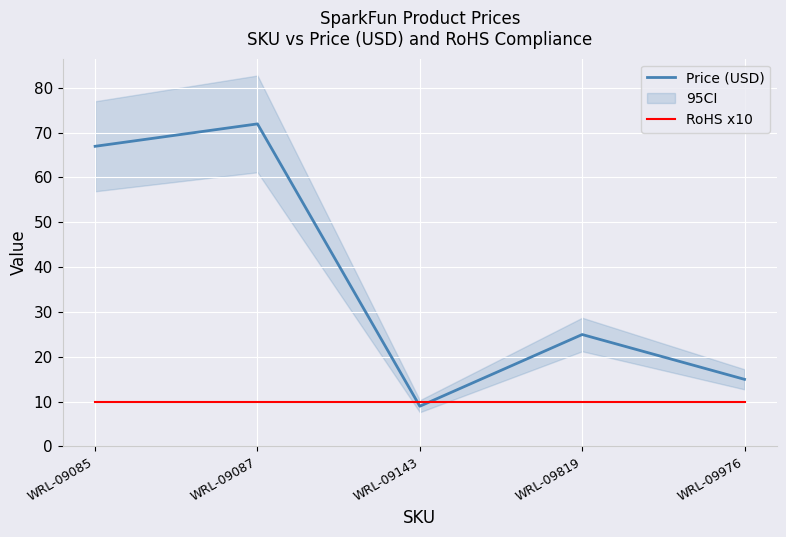

Reading left to right, transcribe all the data shown in this chart.

Price (USD): 67.0	72.0	8.9	24.9	14.9
RoHS x10: 10.0	10.0	10.0	10.0	10.0